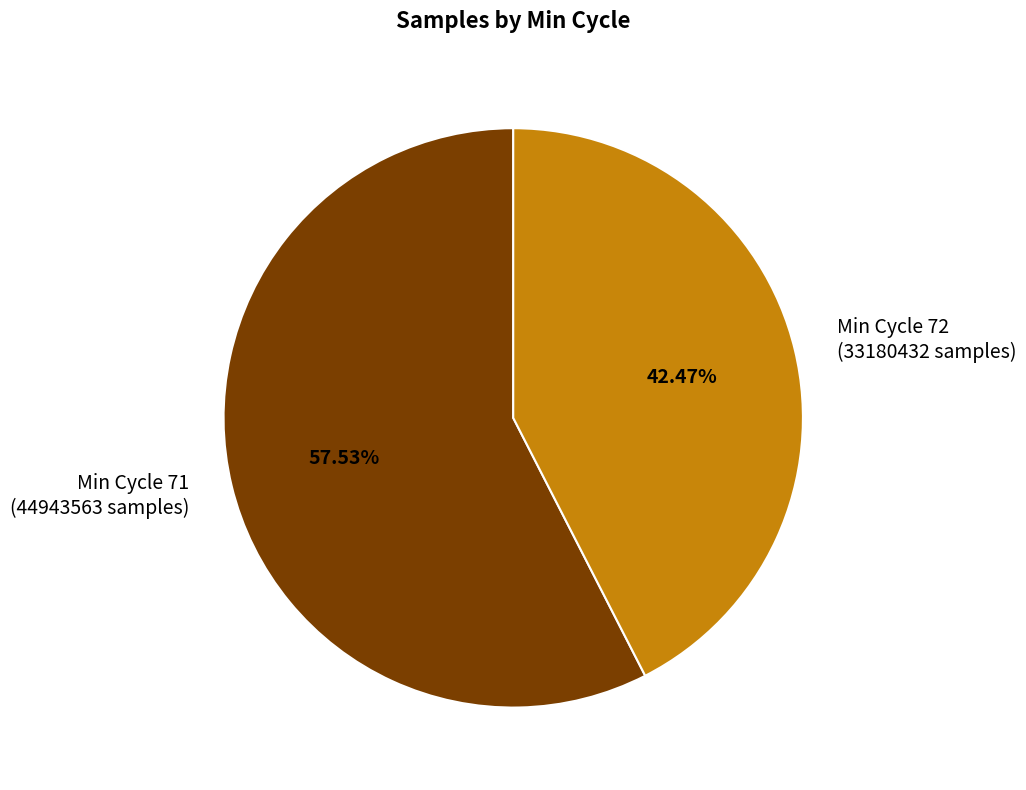

Is the sum of Min Cycle 72 (33180432 samples) and Min Cycle 71 (44943563 samples) greater than half?

Yes